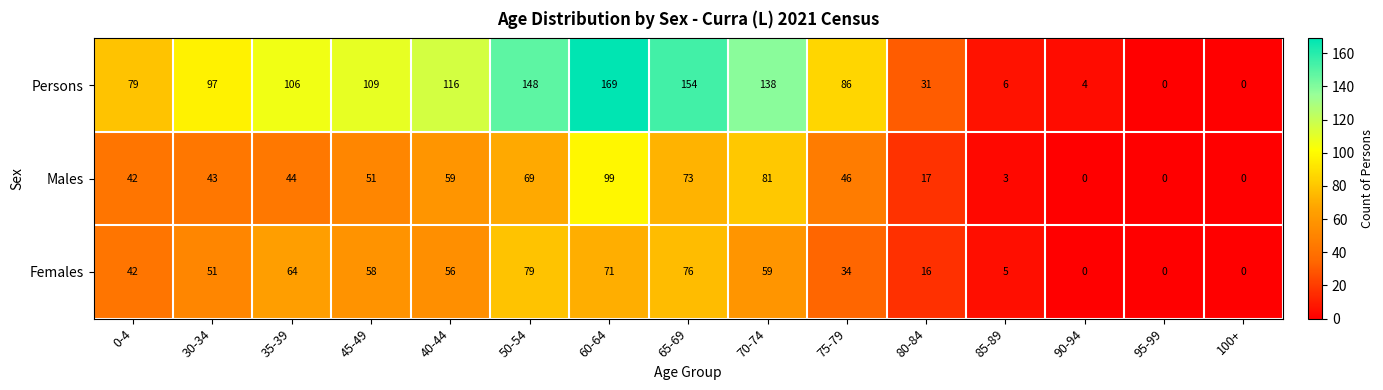

Rank the series by their maximum value, from highest to lowest.

Persons, Males, Females